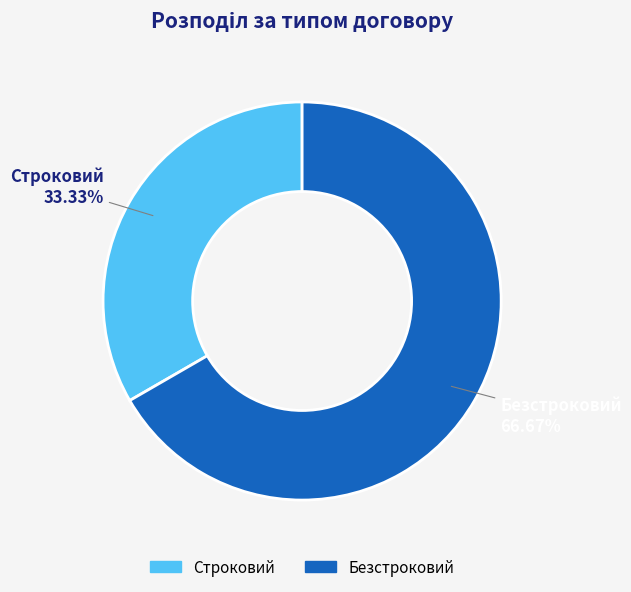

To the nearest percent, what is the average slice percentage?

50%